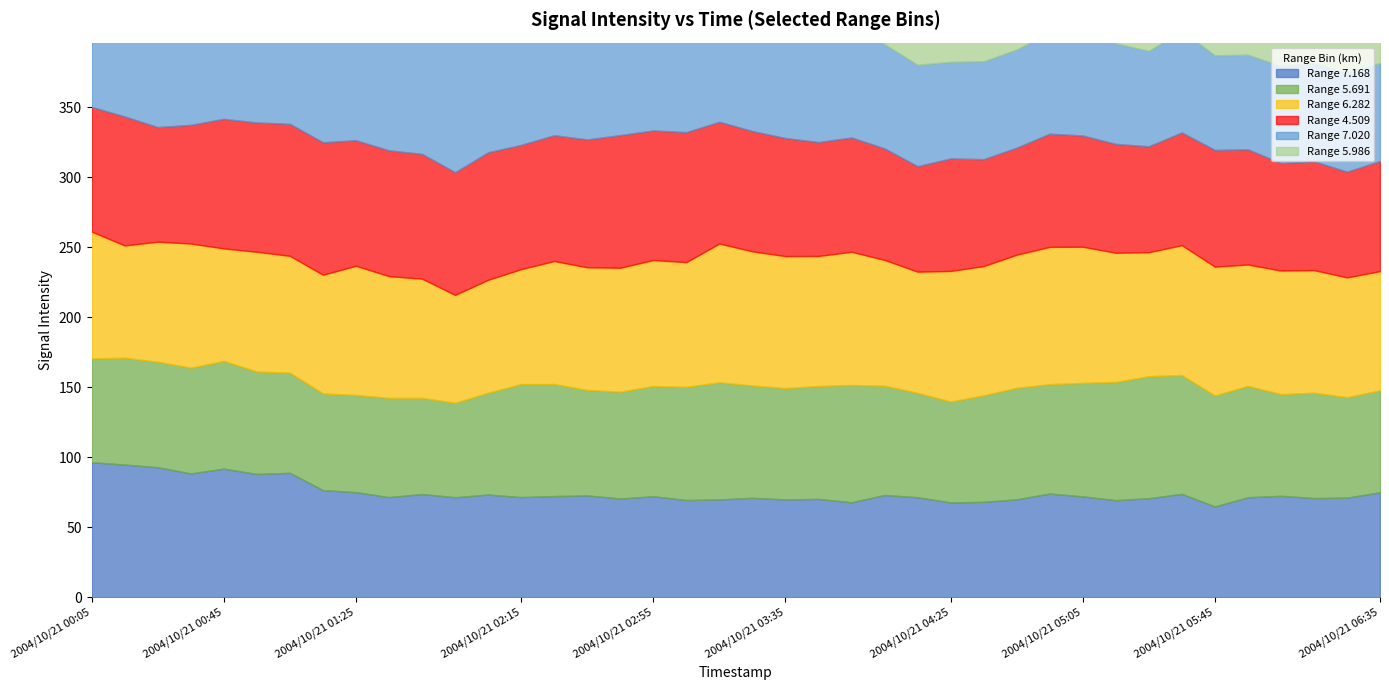

How many values in the 7.168 series are below 72?

20